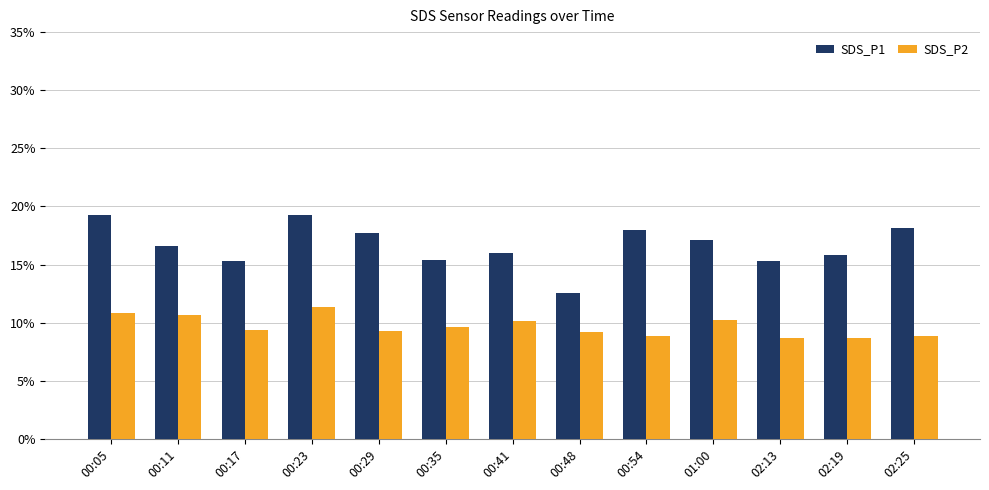

The SDS_P1 series shows 25.9 at 02:25. True or false?

True